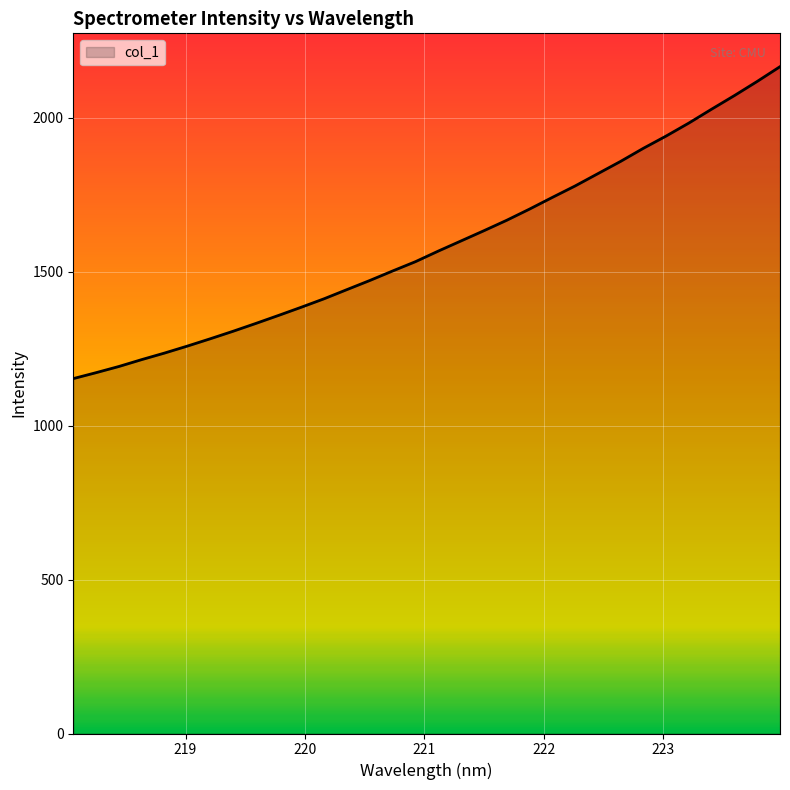

What is the greatest value displayed?

2166.7